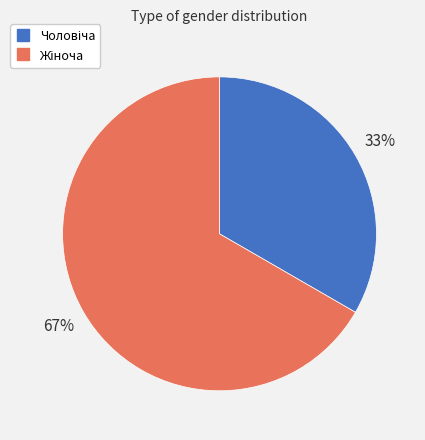

To the nearest percent, what is the average slice percentage?

50%